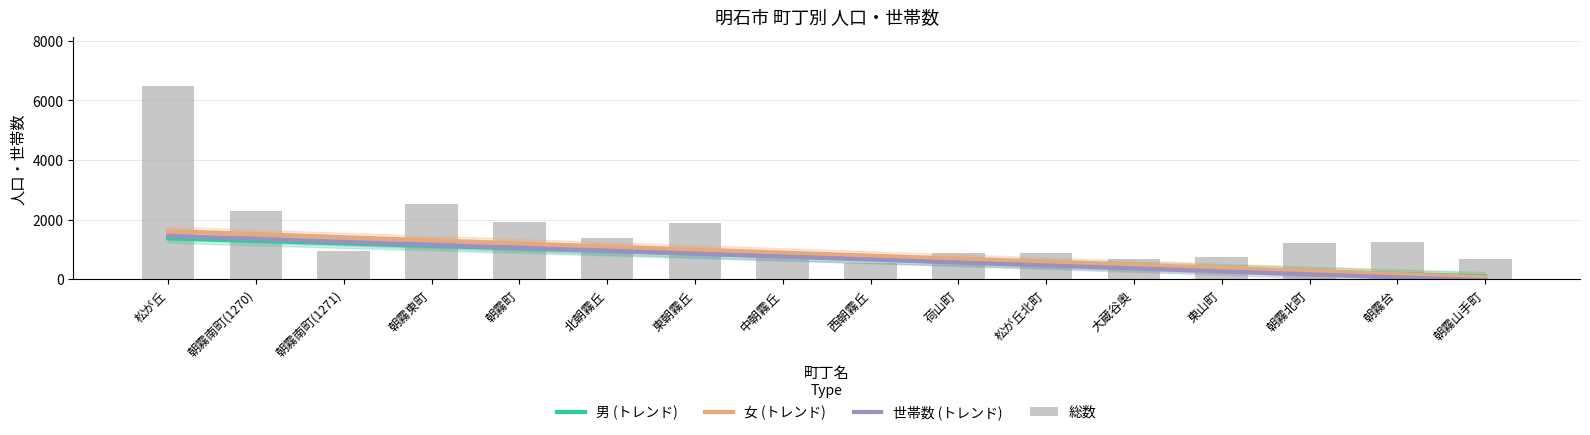

What is the difference between the maximum and minimum values in the 世帯数 (トレンド) series?

1484.4